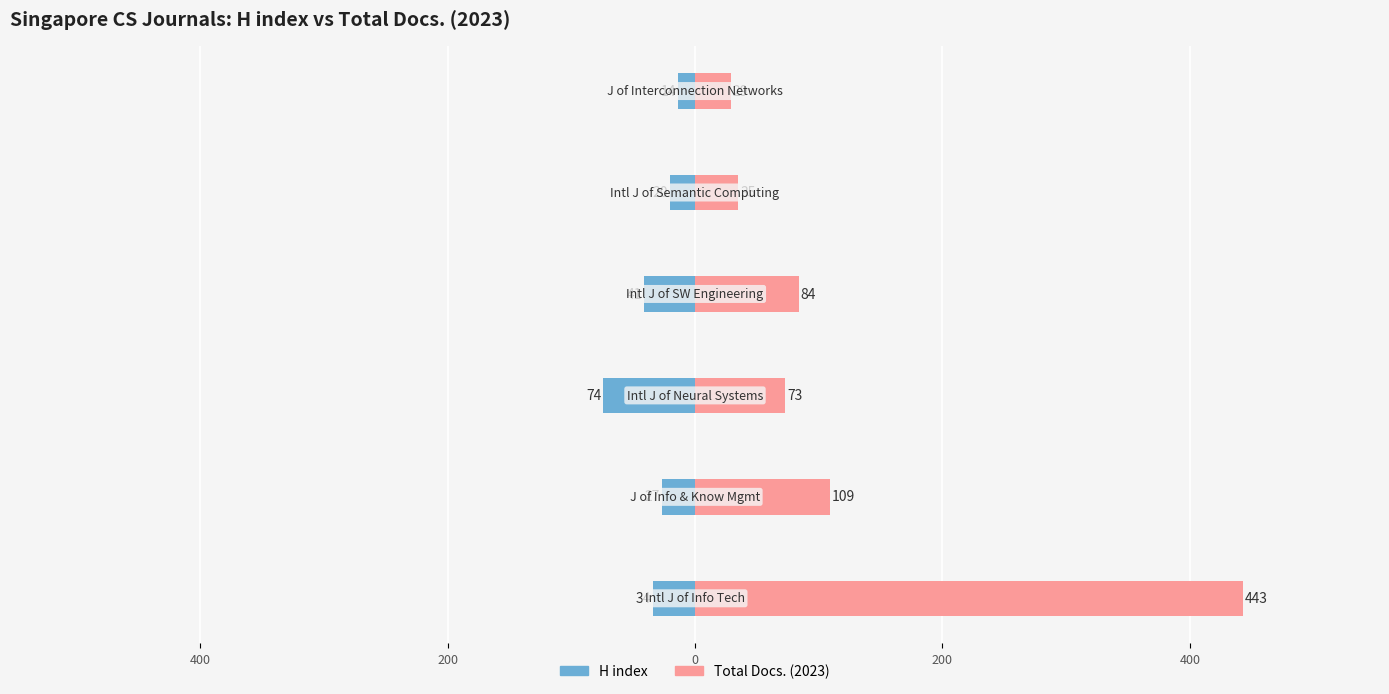

Rank the series by their maximum value, from highest to lowest.

Total Docs. (2023), H index